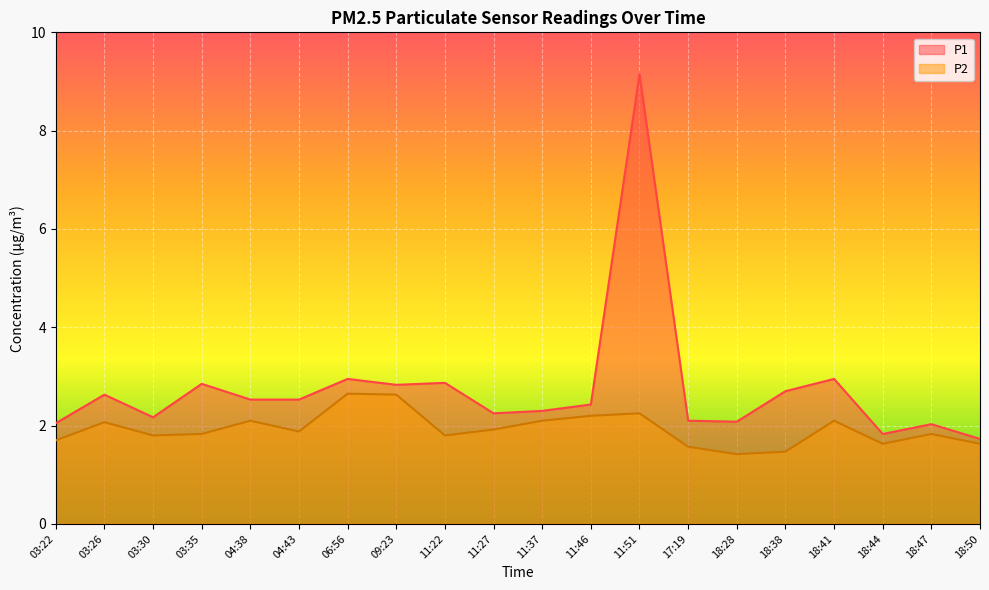

What is the label of the 12th point from the right?

11:22